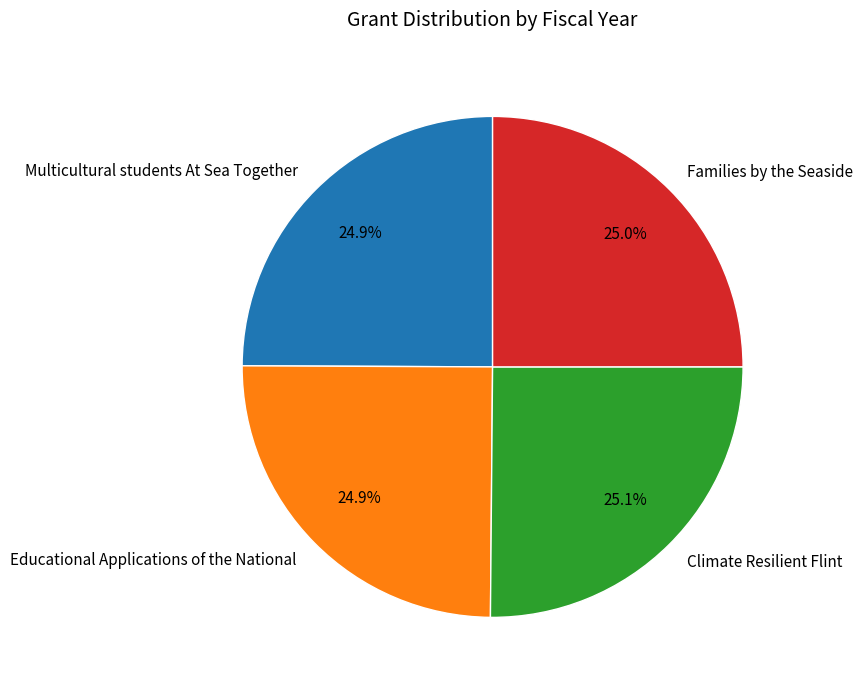

Approximately how many times larger is the value at Multicultural students At Sea Together compared to Climate Resilient Flint?

1.0